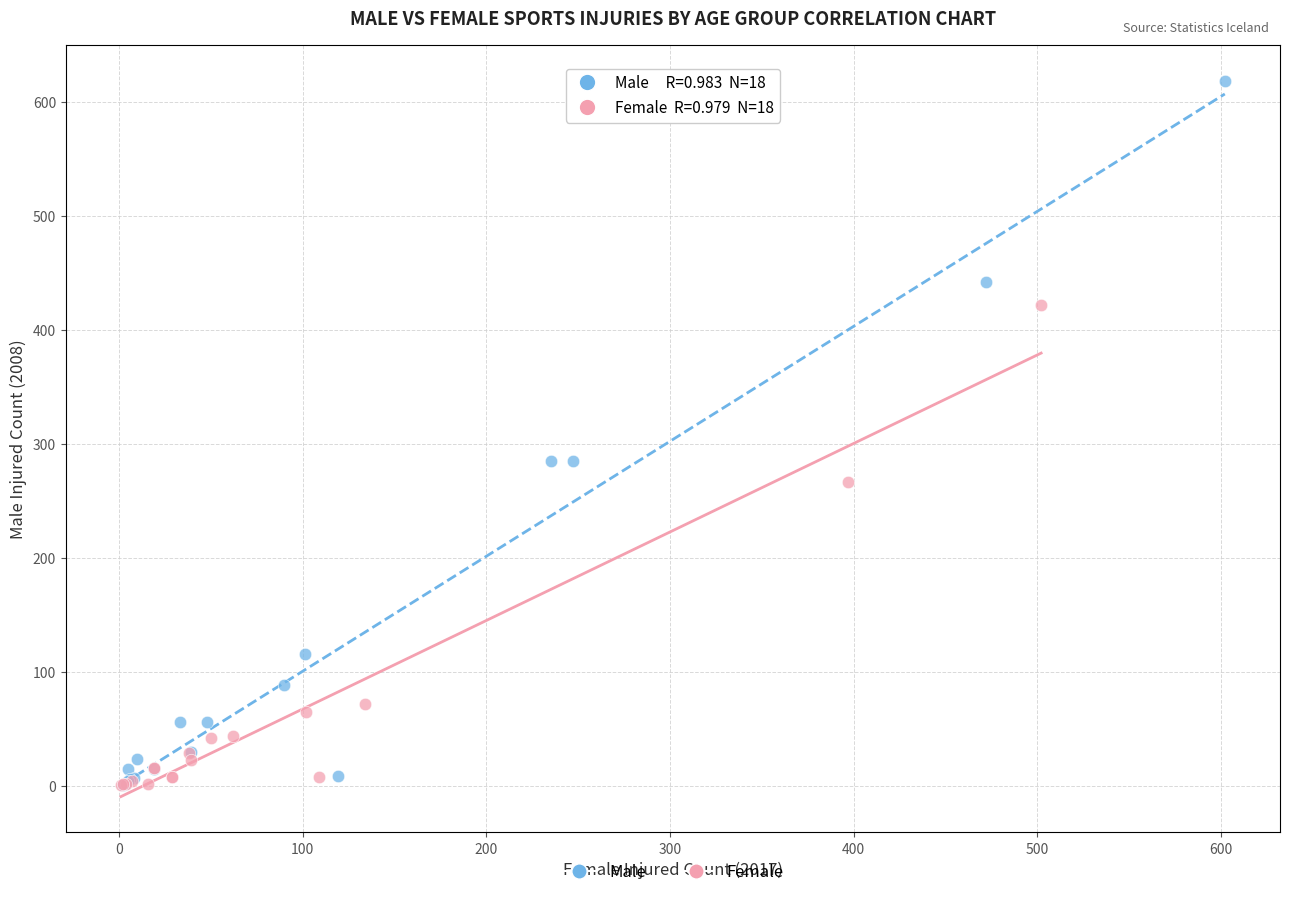

Which series has the widest spread of Y values?

Male